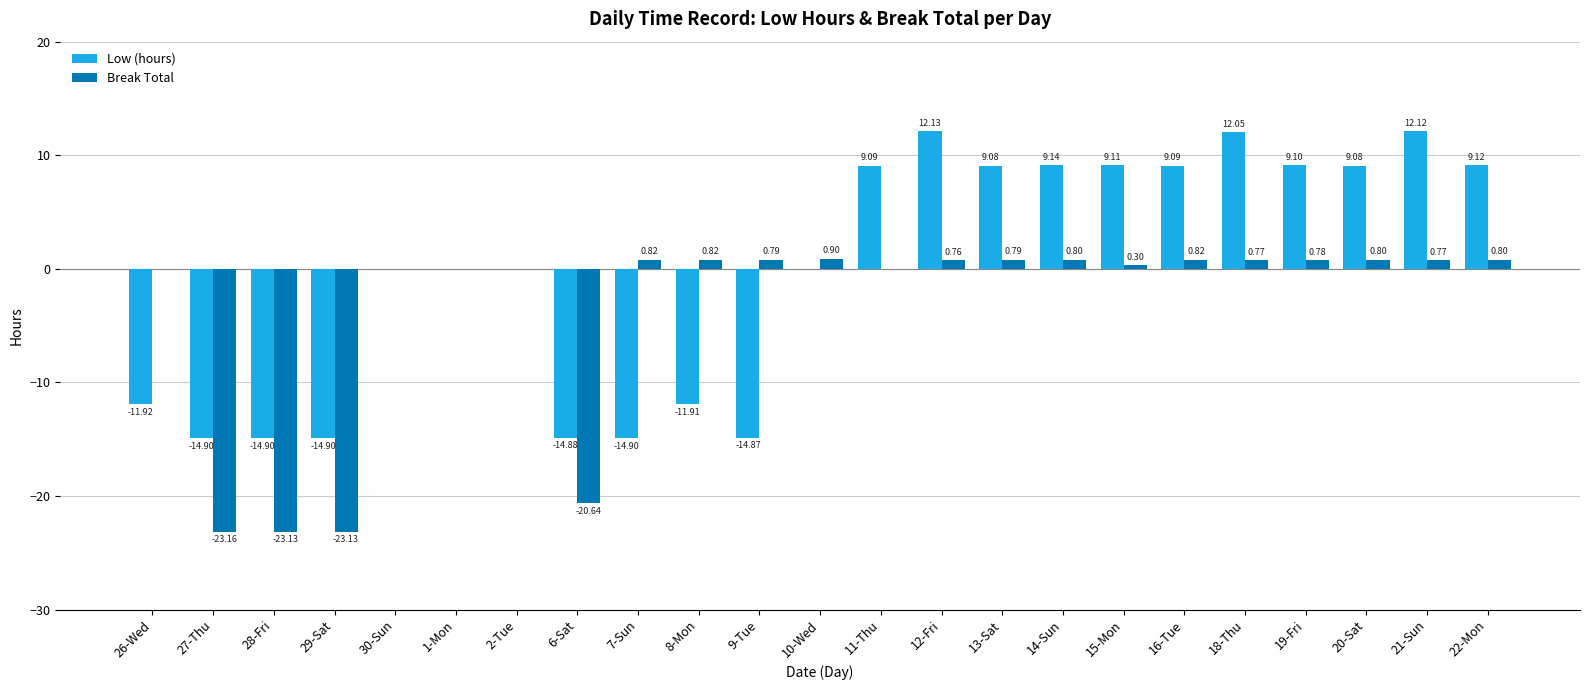

At which label is Break Total closest to -11?

6-Sat